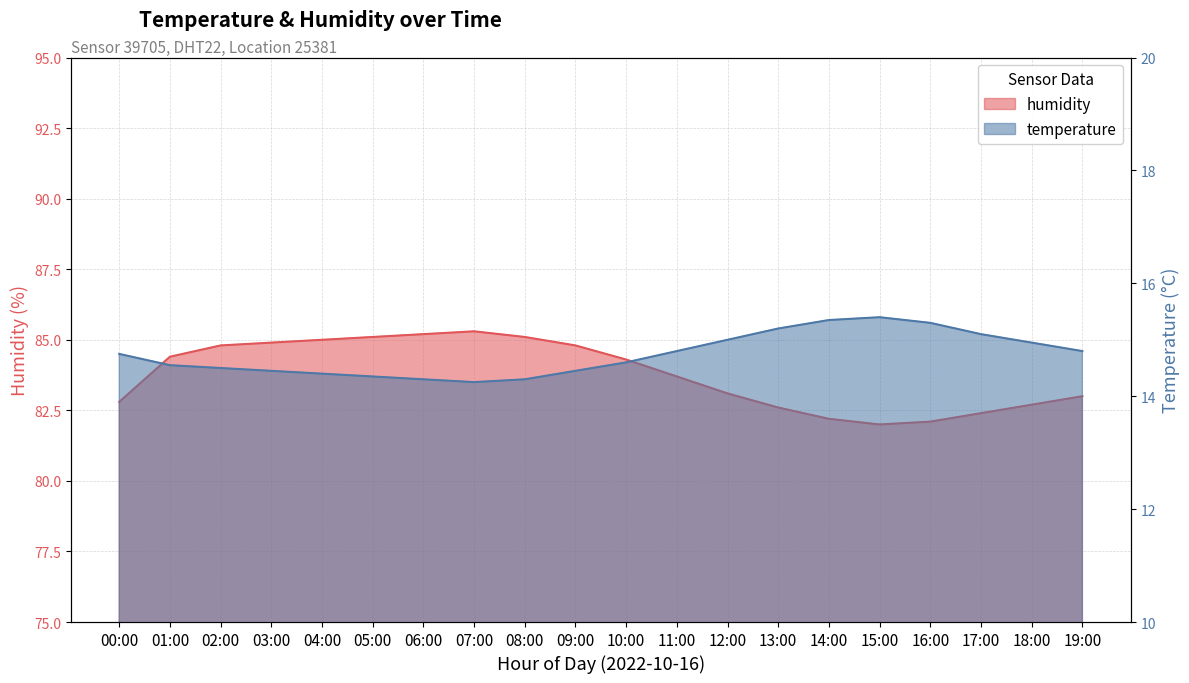

The value of humidity at 09:00 is 129.3. True or false?

False